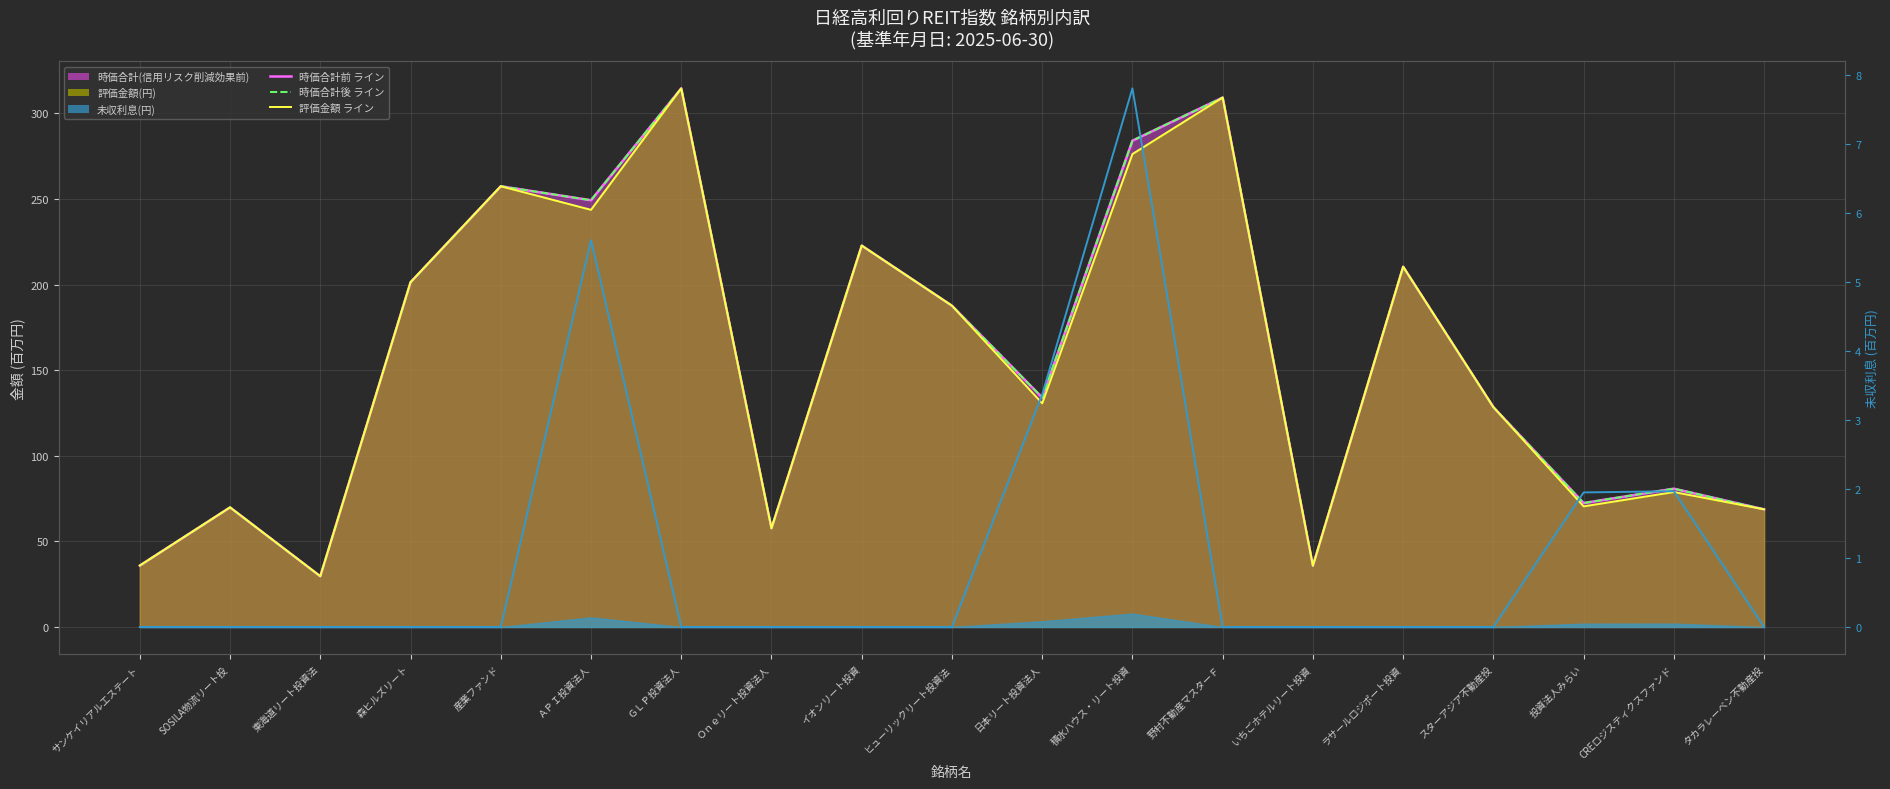

Reading left to right, extract all data points from this chart.

時価合計前 (line): サンケイリアルエステート=35.9	SOSILA物流リート投=69.9	東海道リート投資法=29.6	森ヒルズリート=201.4	産業ファンド=257.5	ＡＰＩ投資法人=249.3	ＧＬＰ投資法人=314.7	Ｏｎｅリート投資法人=57.7	イオンリート投資=222.8	ヒューリックリート投資法=187.7	日本リート投資法人=134.0	積水ハウス・リート投資=284.1	野村不動産マスターＦ=309.3	いちごホテルリート投資=35.8	ラサールロジポート投資=210.5	スターアジア不動産投=128.4	投資法人みらい=72.4	CREロジスティクスファンド=80.8	タカラレーベン不動産投=68.7
時価合計後 (line): サンケイリアルエステート=35.9	SOSILA物流リート投=69.9	東海道リート投資法=29.6	森ヒルズリート=201.4	産業ファンド=257.5	ＡＰＩ投資法人=249.3	ＧＬＰ投資法人=314.7	Ｏｎｅリート投資法人=57.7	イオンリート投資=222.8	ヒューリックリート投資法=187.7	日本リート投資法人=134.0	積水ハウス・リート投資=284.1	野村不動産マスターＦ=309.3	いちごホテルリート投資=35.8	ラサールロジポート投資=210.5	スターアジア不動産投=128.4	投資法人みらい=72.4	CREロジスティクスファンド=80.8	タカラレーベン不動産投=68.7
評価金額 (line): サンケイリアルエステート=35.9	SOSILA物流リート投=69.9	東海道リート投資法=29.6	森ヒルズリート=201.4	産業ファンド=257.5	ＡＰＩ投資法人=243.7	ＧＬＰ投資法人=314.7	Ｏｎｅリート投資法人=57.7	イオンリート投資=222.8	ヒューリックリート投資法=187.7	日本リート投資法人=130.7	積水ハウス・リート投資=276.3	野村不動産マスターＦ=309.3	いちごホテルリート投資=35.8	ラサールロジポート投資=210.5	スターアジア不動産投=128.4	投資法人みらい=70.5	CREロジスティクスファンド=78.8	タカラレーベン不動産投=68.7
未収利息 monthly avg: サンケイリアルエステート=0.0	SOSILA物流リート投=0.0	東海道リート投資法=0.0	森ヒルズリート=0.0	産業ファンド=0.0	ＡＰＩ投資法人=5.6	ＧＬＰ投資法人=0.0	Ｏｎｅリート投資法人=0.0	イオンリート投資=0.0	ヒューリックリート投資法=0.0	日本リート投資法人=3.4	積水ハウス・リート投資=7.8	野村不動産マスターＦ=0.0	いちごホテルリート投資=0.0	ラサールロジポート投資=0.0	スターアジア不動産投=0.0	投資法人みらい=1.9	CREロジスティクスファンド=2.0	タカラレーベン不動産投=0.0